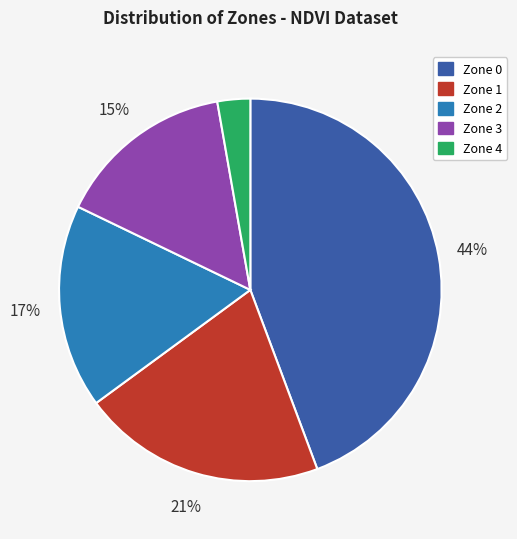

Count the number of slices in the pie.

5